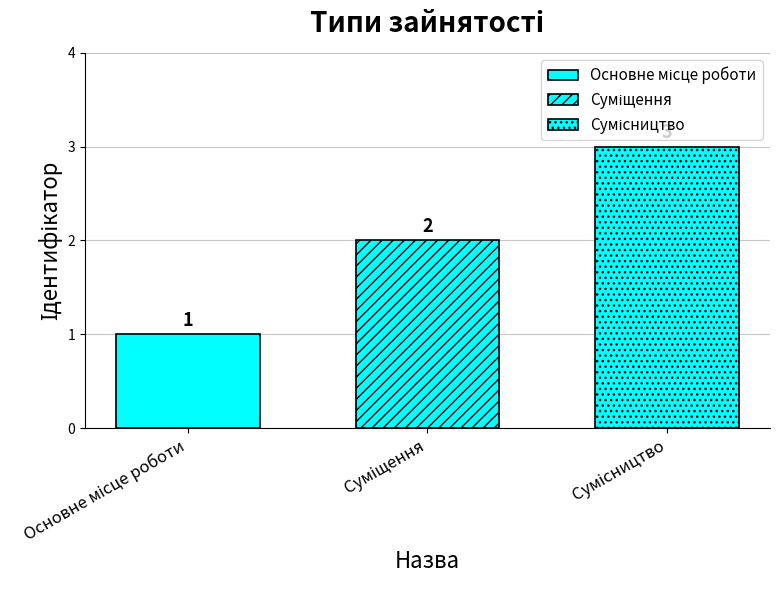

How many bars are there in each group?

3